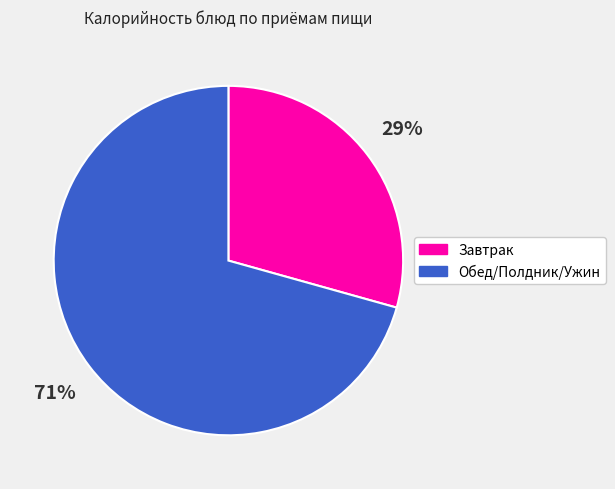

To the nearest percent, what portion does Завтрак represent?

29%